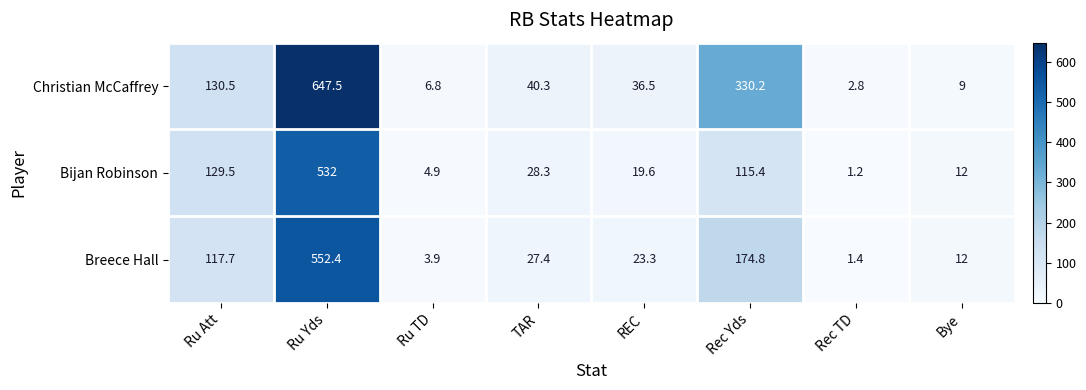

Which series has the largest total across all categories?

Christian McCaffrey